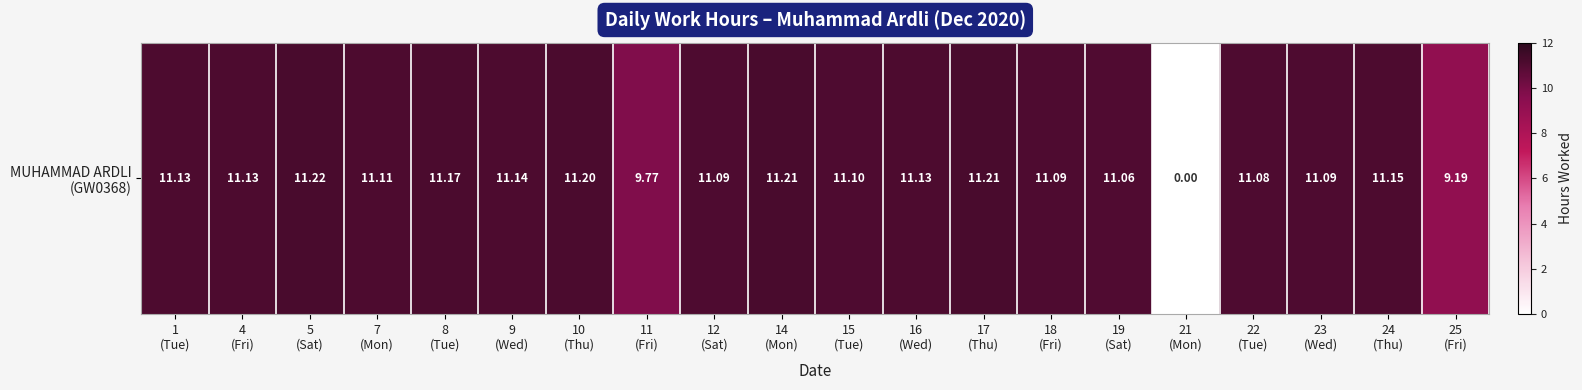

Rank the categories by value from highest to lowest.

5
(Sat), 14
(Mon), 17
(Thu), 10
(Thu), 8
(Tue), 24
(Thu), 9
(Wed), 1
(Tue), 4
(Fri), 16
(Wed), 7
(Mon), 15
(Tue), 12
(Sat), 18
(Fri), 23
(Wed), 22
(Tue), 19
(Sat), 11
(Fri), 25
(Fri), 21
(Mon)